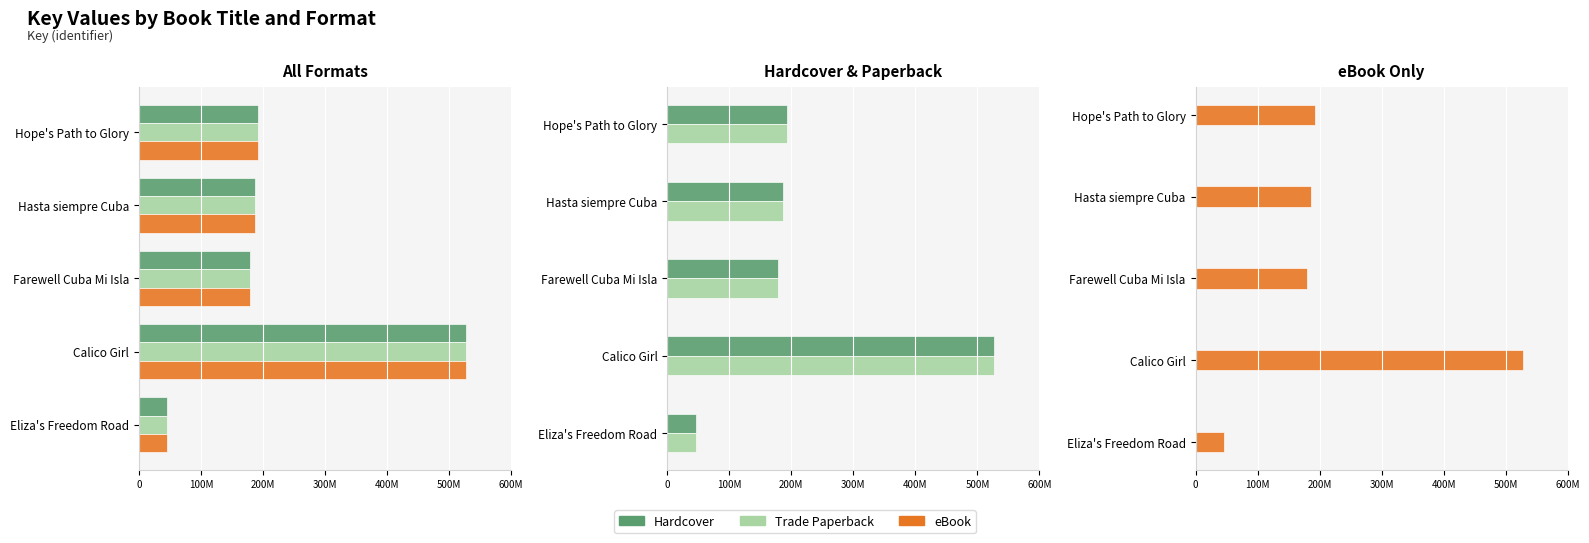

Is the value of Hardcover at Calico Girl greater than the value of eBook at Eliza's Freedom Road?

Yes